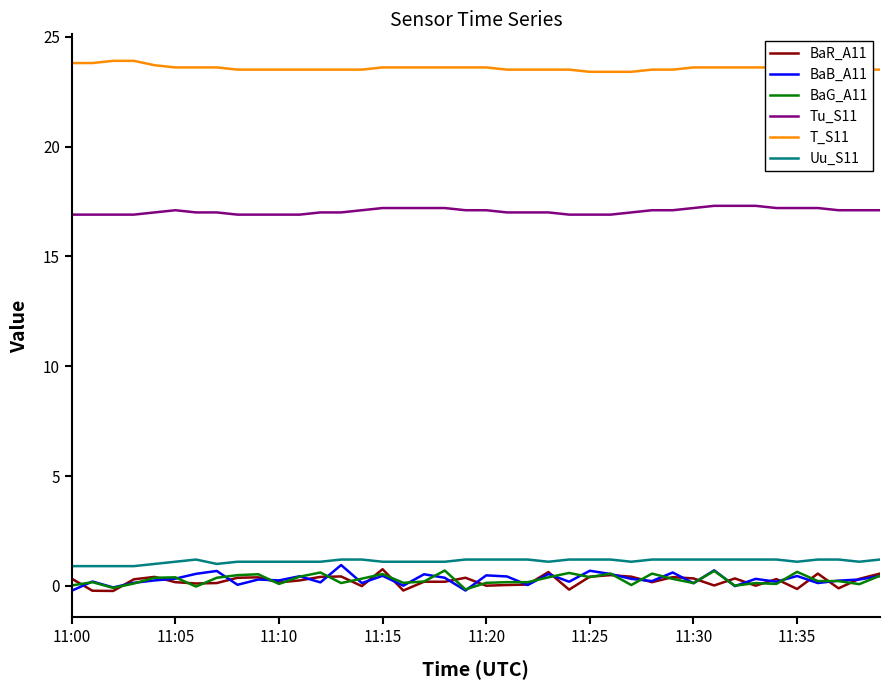

Which series has the largest total across all categories?

T_S11